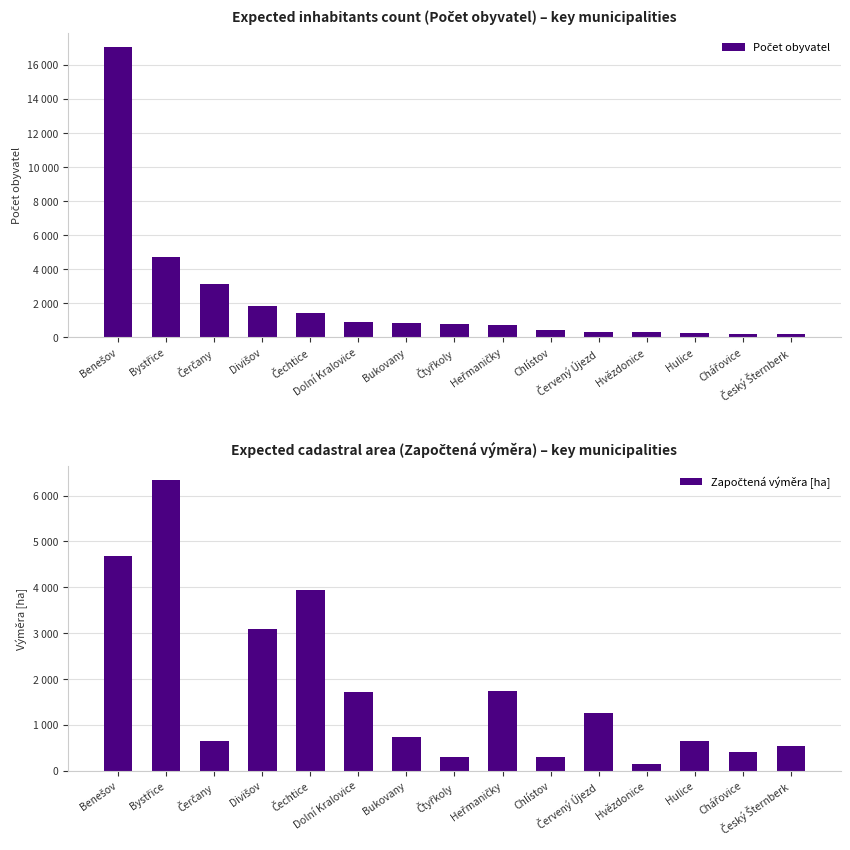

Which category has the lowest value in the Počet obyvatel series?

Český Šternberk